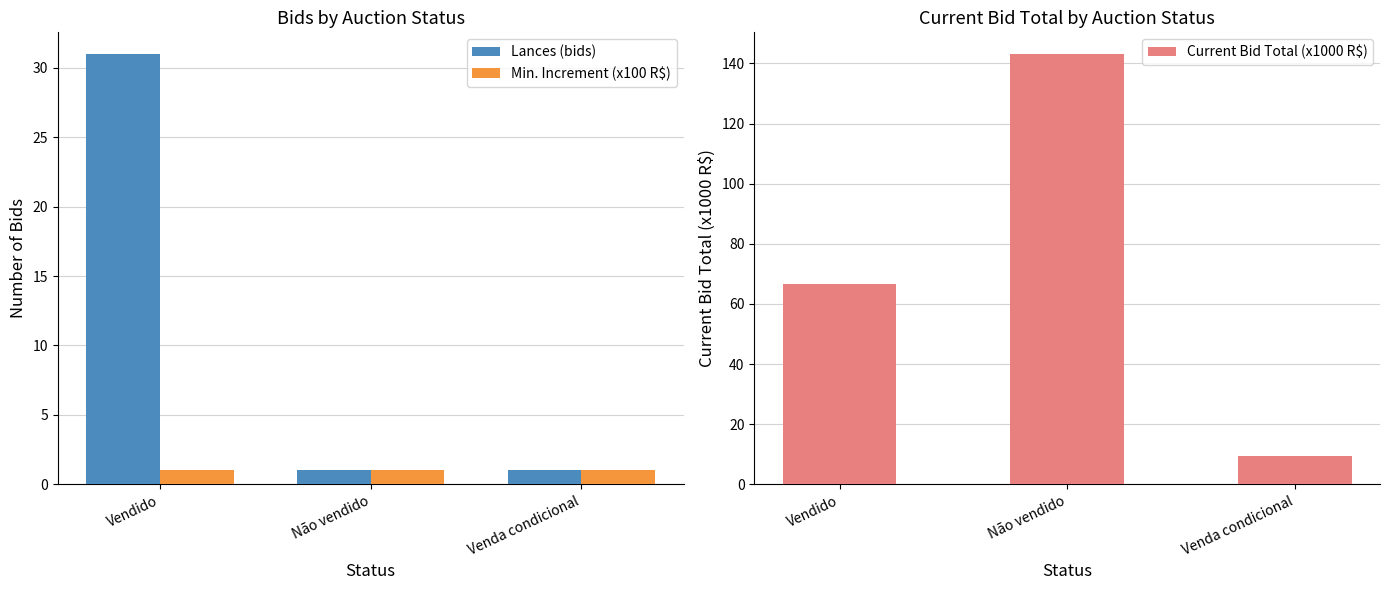

Does the chart contain any negative values?

No